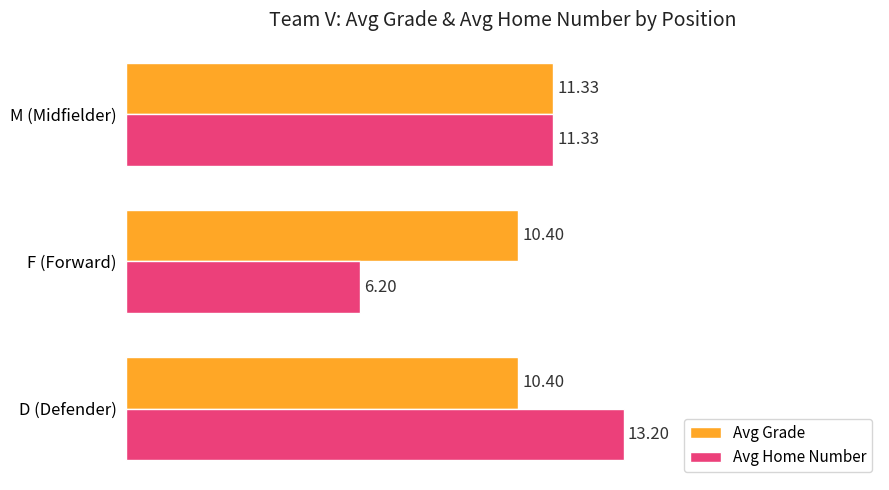

At which category does the chart reach its minimum across all series?

F (Forward)